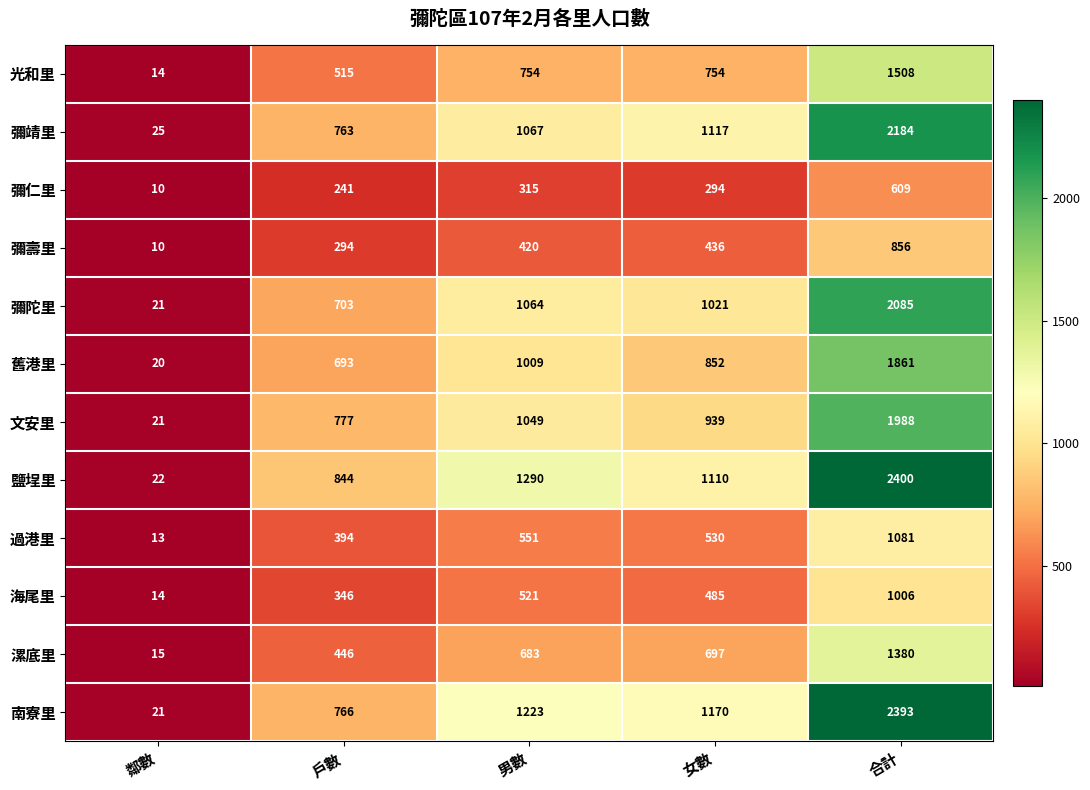

At which category is the sum across all series the highest?

合計